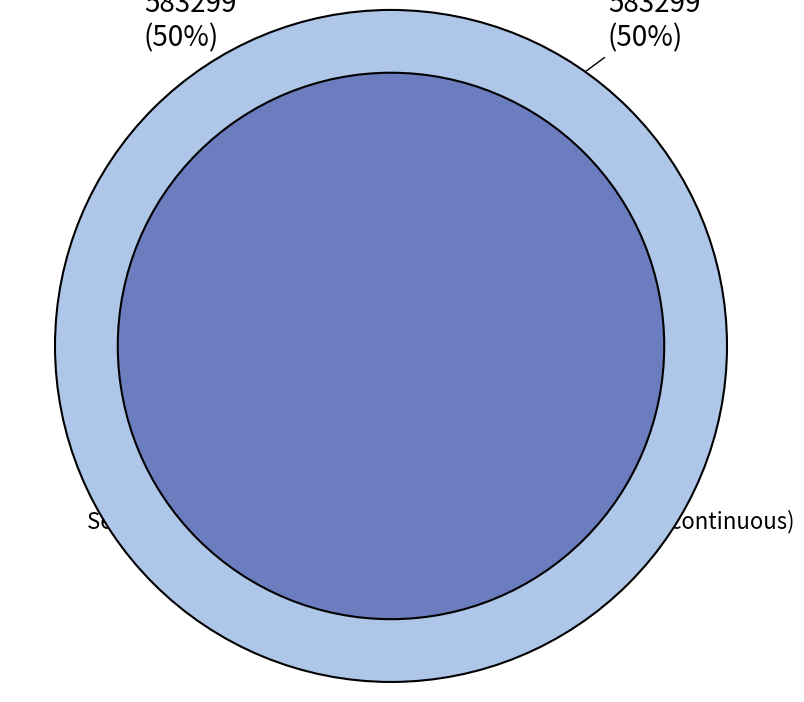

How many slices are in this pie chart?

2